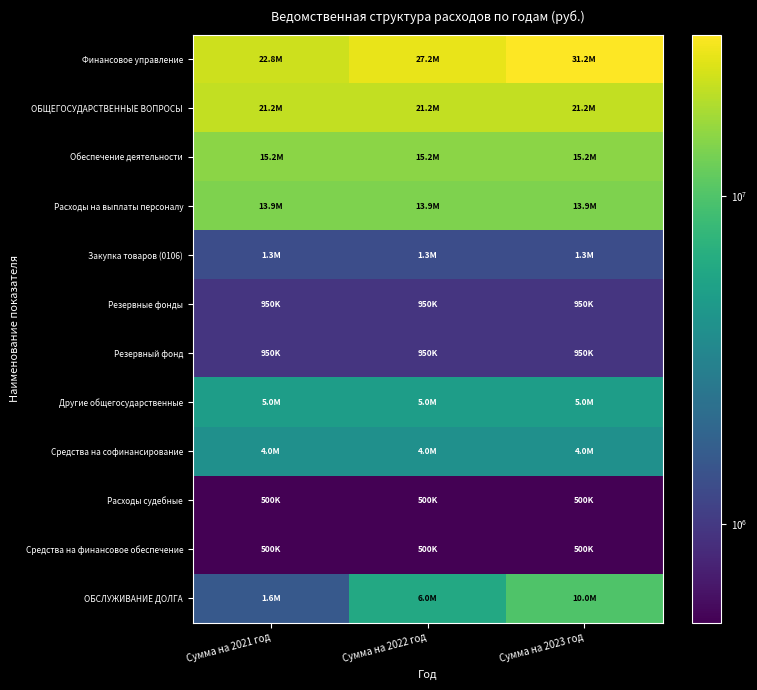

Reading left to right, transcribe all the data shown in this chart.

Финансовое управление: Сумма на 2021 год=22773600	Сумма на 2022 год=27234500	Сумма на 2023 год=31208900
ОБЩЕГОСУДАРСТВЕННЫЕ ВОПРОСЫ: Сумма на 2021 год=21198700	Сумма на 2022 год=21198700	Сумма на 2023 год=21198700
Обеспечение деятельности: Сумма на 2021 год=15248700	Сумма на 2022 год=15248700	Сумма на 2023 год=15248700
Расходы на выплаты персоналу: Сумма на 2021 год=13930400	Сумма на 2022 год=13930400	Сумма на 2023 год=13930400
Закупка товаров (0106): Сумма на 2021 год=1318300	Сумма на 2022 год=1318300	Сумма на 2023 год=1318300
Резервные фонды: Сумма на 2021 год=950000	Сумма на 2022 год=950000	Сумма на 2023 год=950000
Резервный фонд: Сумма на 2021 год=950000	Сумма на 2022 год=950000	Сумма на 2023 год=950000
Другие общегосударственные: Сумма на 2021 год=5000000	Сумма на 2022 год=5000000	Сумма на 2023 год=5000000
Средства на софинансирование: Сумма на 2021 год=4000000	Сумма на 2022 год=4000000	Сумма на 2023 год=4000000
Расходы судебные: Сумма на 2021 год=500000	Сумма на 2022 год=500000	Сумма на 2023 год=500000
Средства на финансовое обеспечение: Сумма на 2021 год=500000	Сумма на 2022 год=500000	Сумма на 2023 год=500000
ОБСЛУЖИВАНИЕ ДОЛГА: Сумма на 2021 год=1574900	Сумма на 2022 год=6035800	Сумма на 2023 год=10010200